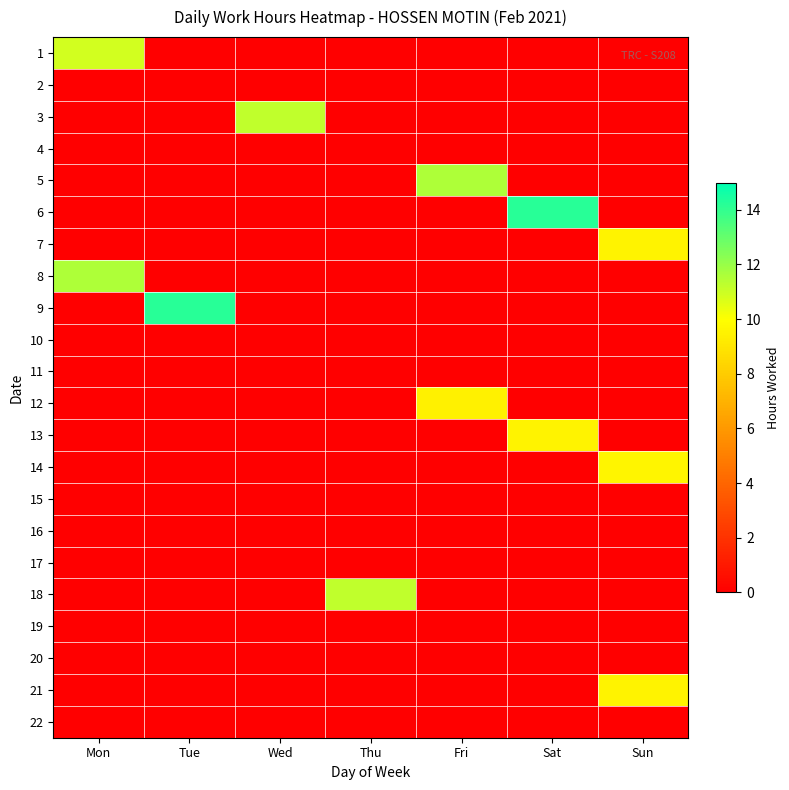

Reading left to right, transcribe all the data shown in this chart.

1: Mon=10.8	Tue=0.0	Wed=0.0	Thu=0.0	Fri=0.0	Sat=0.0	Sun=0.0
2: Mon=0.0	Tue=0.0	Wed=0.0	Thu=0.0	Fri=0.0	Sat=0.0	Sun=0.0
3: Mon=0.0	Tue=0.0	Wed=11.2	Thu=0.0	Fri=0.0	Sat=0.0	Sun=0.0
4: Mon=0.0	Tue=0.0	Wed=0.0	Thu=0.0	Fri=0.0	Sat=0.0	Sun=0.0
5: Mon=0.0	Tue=0.0	Wed=0.0	Thu=0.0	Fri=11.6	Sat=0.0	Sun=0.0
6: Mon=0.0	Tue=0.0	Wed=0.0	Thu=0.0	Fri=0.0	Sat=14.2	Sun=0.0
7: Mon=0.0	Tue=0.0	Wed=0.0	Thu=0.0	Fri=0.0	Sat=0.0	Sun=9.5
8: Mon=11.6	Tue=0.0	Wed=0.0	Thu=0.0	Fri=0.0	Sat=0.0	Sun=0.0
9: Mon=0.0	Tue=14.2	Wed=0.0	Thu=0.0	Fri=0.0	Sat=0.0	Sun=0.0
10: Mon=0.0	Tue=0.0	Wed=0.0	Thu=0.0	Fri=0.0	Sat=0.0	Sun=0.0
11: Mon=0.0	Tue=0.0	Wed=0.0	Thu=0.0	Fri=0.0	Sat=0.0	Sun=0.0
12: Mon=0.0	Tue=0.0	Wed=0.0	Thu=0.0	Fri=9.5	Sat=0.0	Sun=0.0
13: Mon=0.0	Tue=0.0	Wed=0.0	Thu=0.0	Fri=0.0	Sat=9.5	Sun=0.0
14: Mon=0.0	Tue=0.0	Wed=0.0	Thu=0.0	Fri=0.0	Sat=0.0	Sun=9.6
15: Mon=0.0	Tue=0.0	Wed=0.0	Thu=0.0	Fri=0.0	Sat=0.0	Sun=0.0
16: Mon=0.0	Tue=0.0	Wed=0.0	Thu=0.0	Fri=0.0	Sat=0.0	Sun=0.0
17: Mon=0.0	Tue=0.0	Wed=0.0	Thu=0.0	Fri=0.0	Sat=0.0	Sun=0.0
18: Mon=0.0	Tue=0.0	Wed=0.0	Thu=11.2	Fri=0.0	Sat=0.0	Sun=0.0
19: Mon=0.0	Tue=0.0	Wed=0.0	Thu=0.0	Fri=0.0	Sat=0.0	Sun=0.0
20: Mon=0.0	Tue=0.0	Wed=0.0	Thu=0.0	Fri=0.0	Sat=0.0	Sun=0.0
21: Mon=0.0	Tue=0.0	Wed=0.0	Thu=0.0	Fri=0.0	Sat=0.0	Sun=9.5
22: Mon=0.0	Tue=0.0	Wed=0.0	Thu=0.0	Fri=0.0	Sat=0.0	Sun=0.0